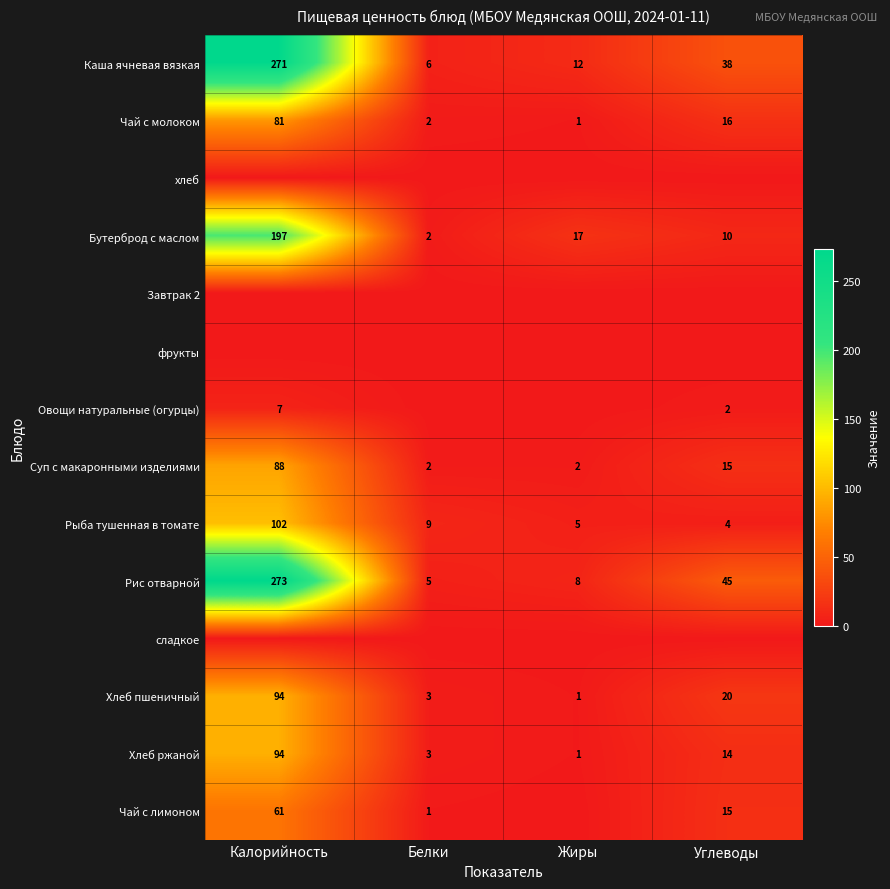

What is the difference between the maximum and minimum values in the Каша ячневая вязкая series?

265